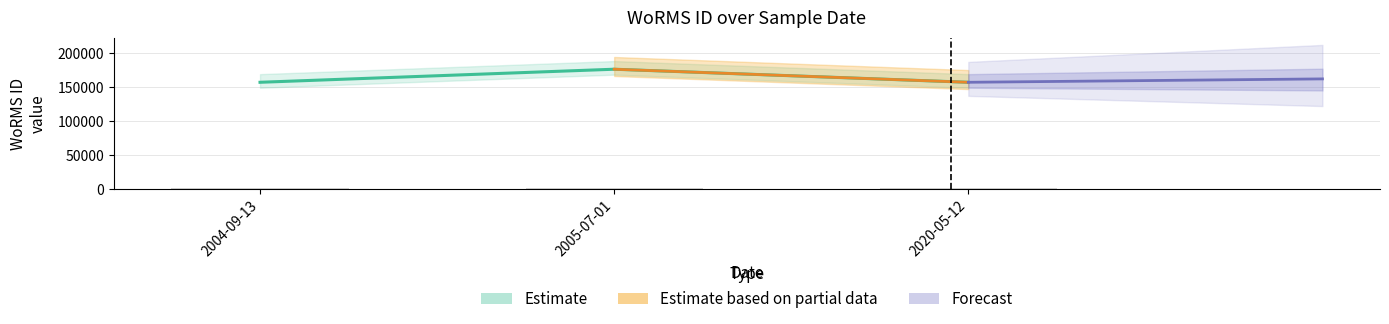

Which category has the lowest value across all series?

2004-09-13